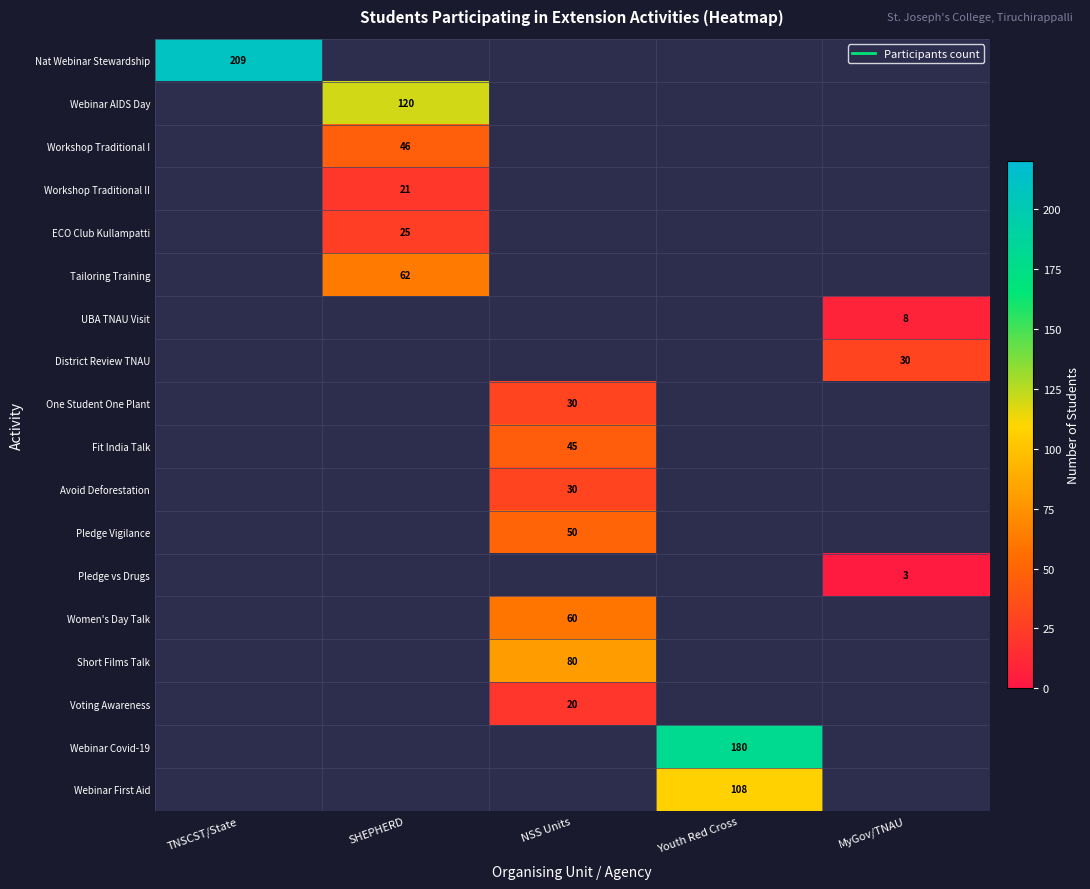

What is the smallest value displayed?

3.0